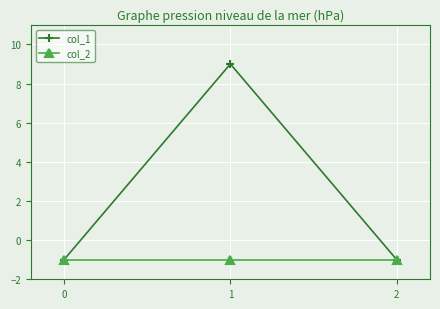

What is the value of the col_1 point at the 2nd from the left?

9